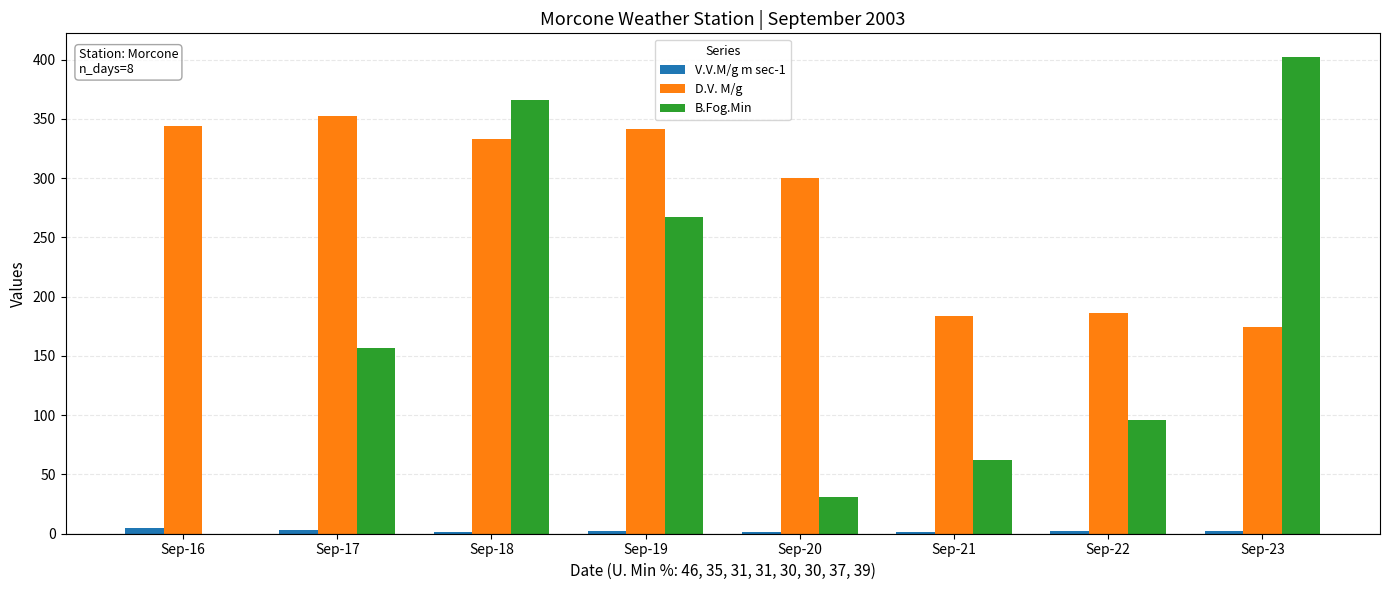

Which series changed the most between Sep-17 and Sep-22?

D.V. M/g